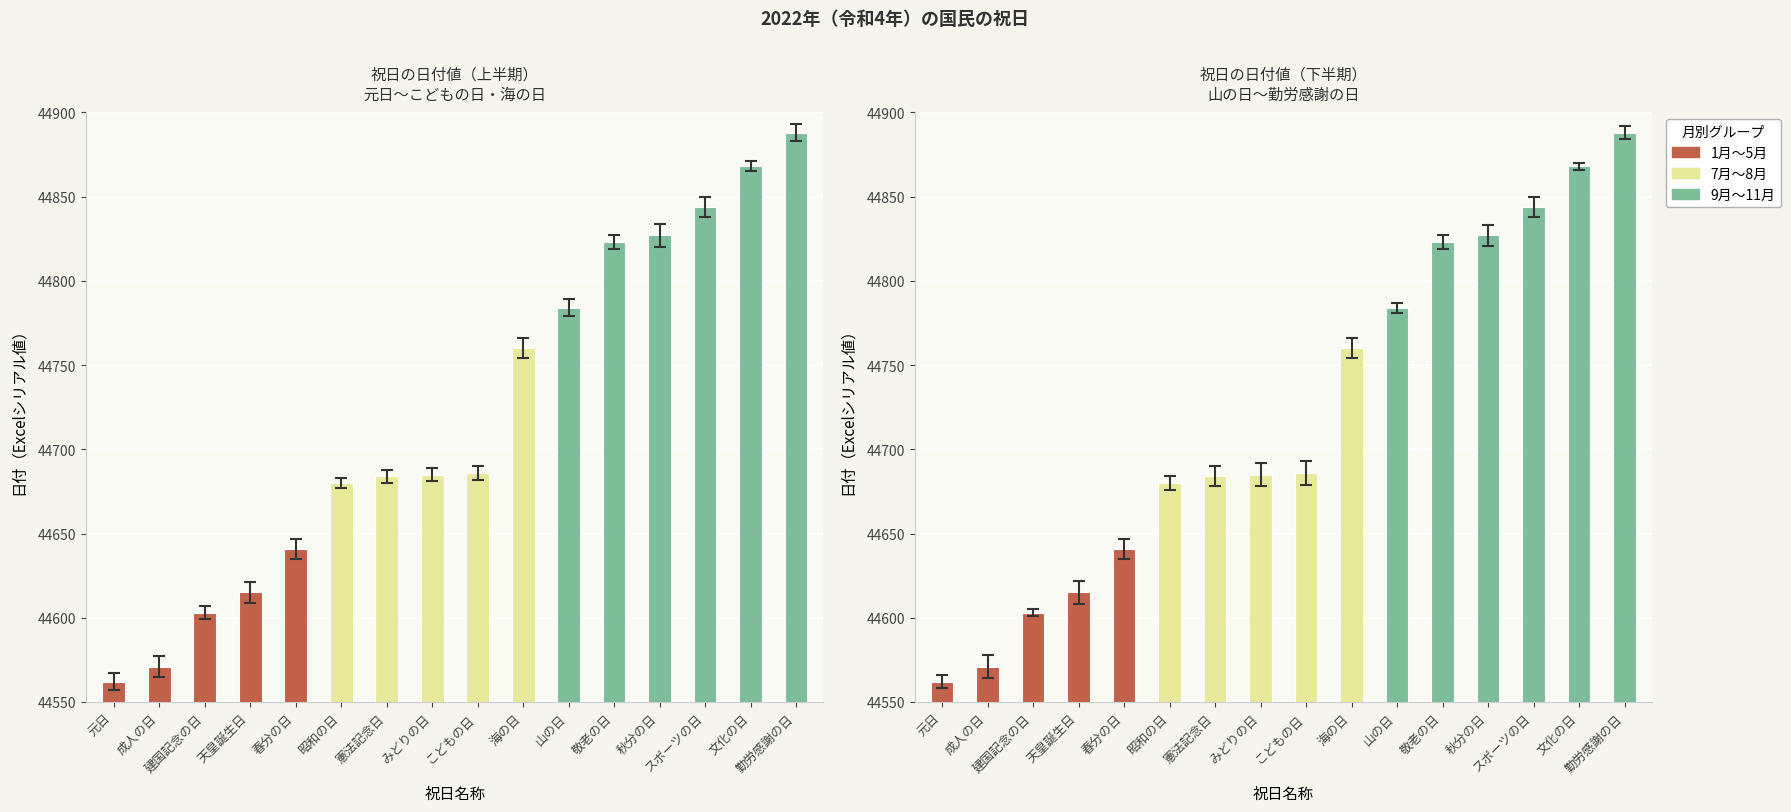

The chart shows a value of 61928 at 建国記念の日. True or false?

False